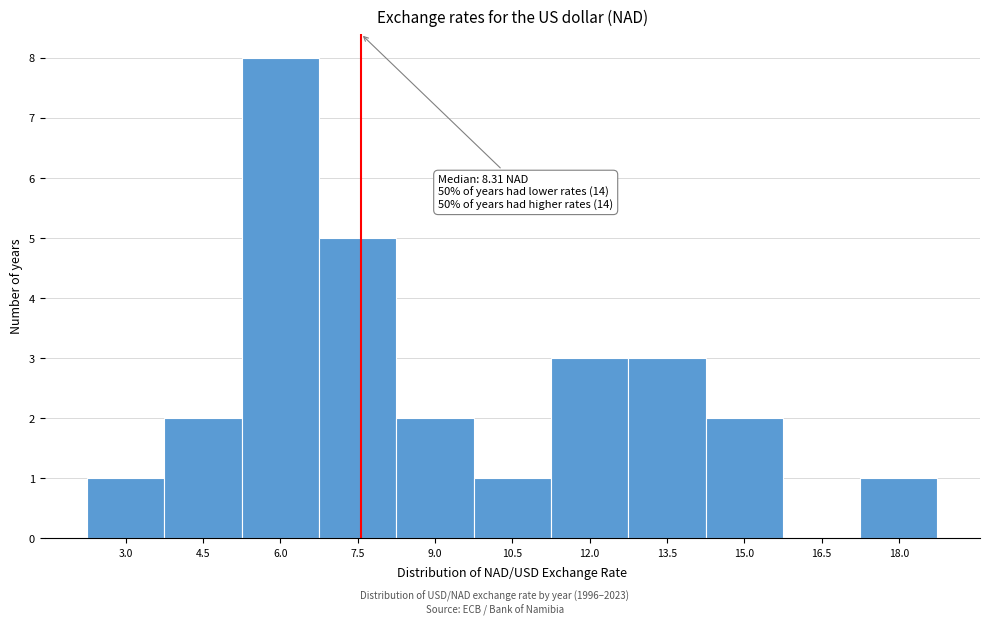

Reading right to left, what are all the values shown in this chart?

18.0=1	16.5=0	15.0=2	13.5=3	12.0=3	10.5=1	9.0=2	7.5=5	6.0=8	4.5=2	3.0=1